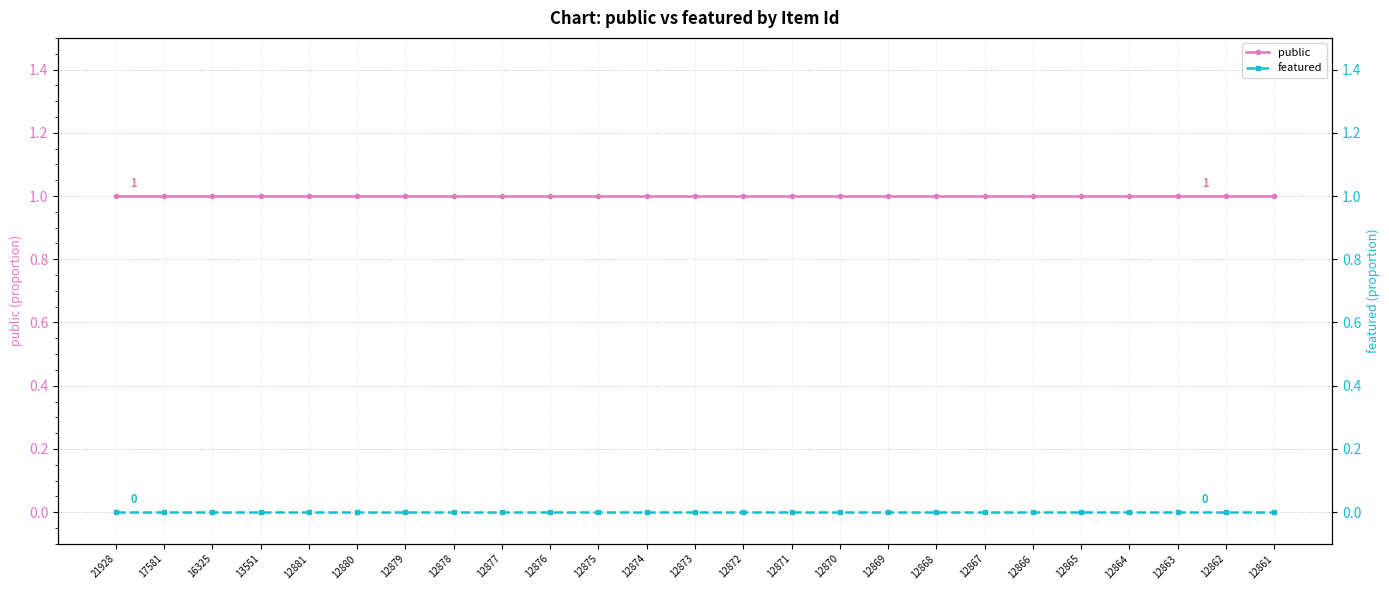

What are all the series names shown in the legend?

public, featured